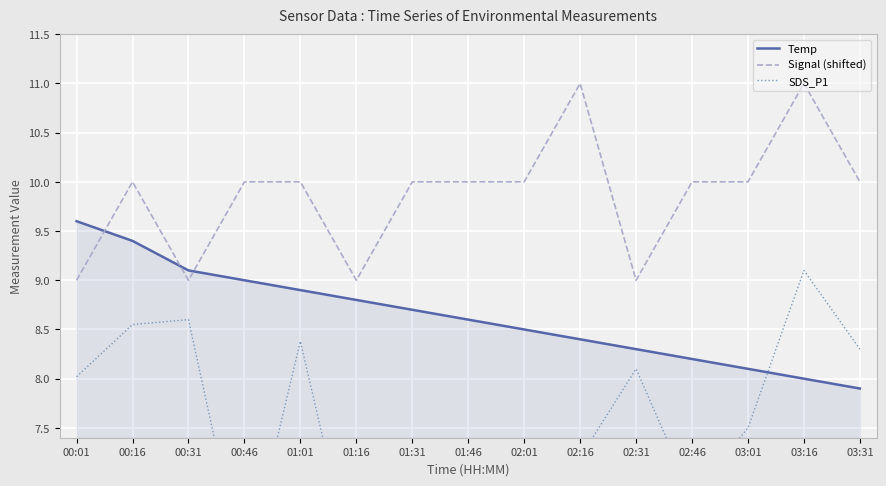

What is the sum of the Signal (shifted) values at 00:46 and 01:16?

19.0